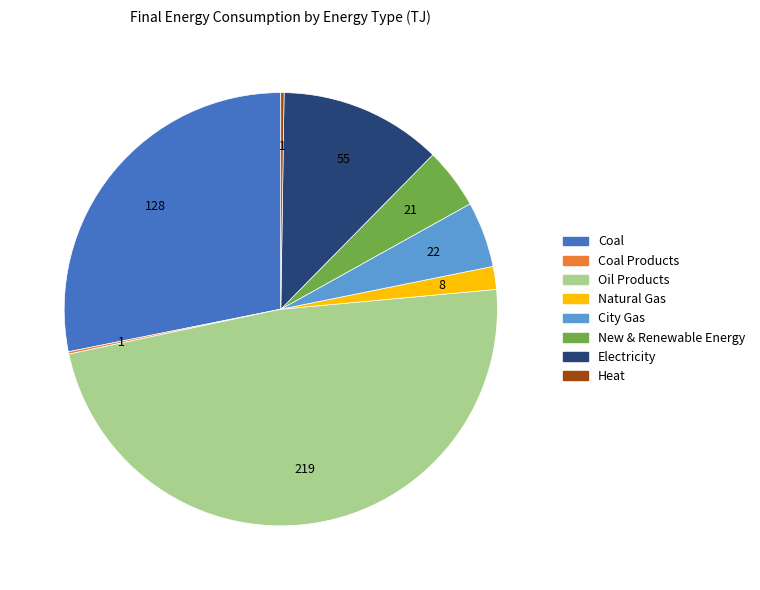

Is there any slice that represents more than half of the pie?

No